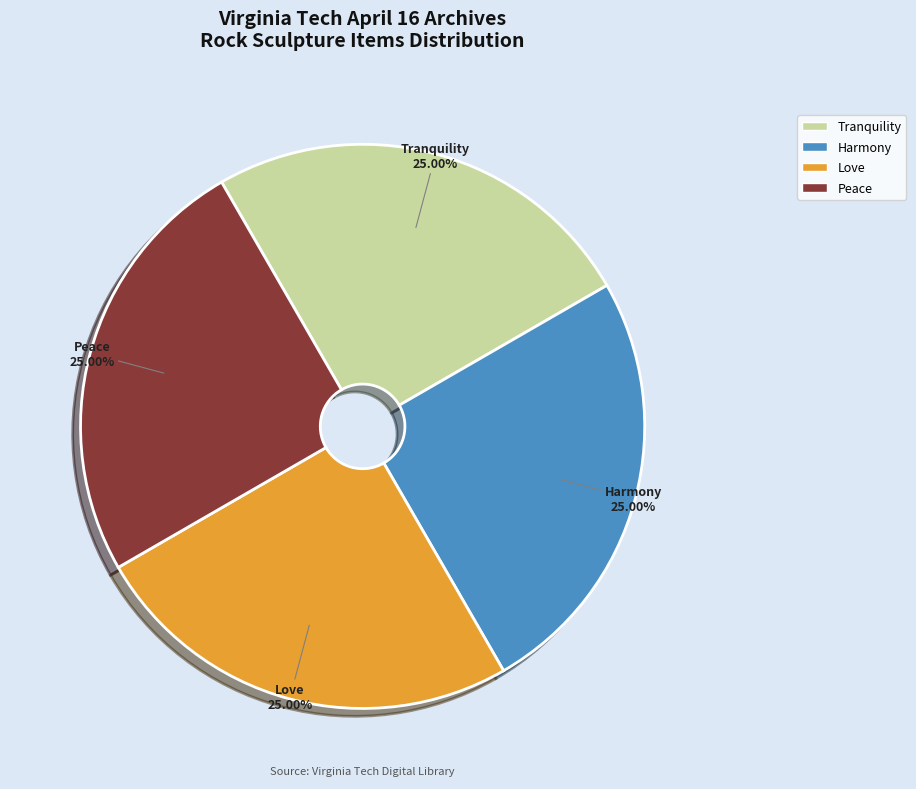

Does any single category account for the majority?

No